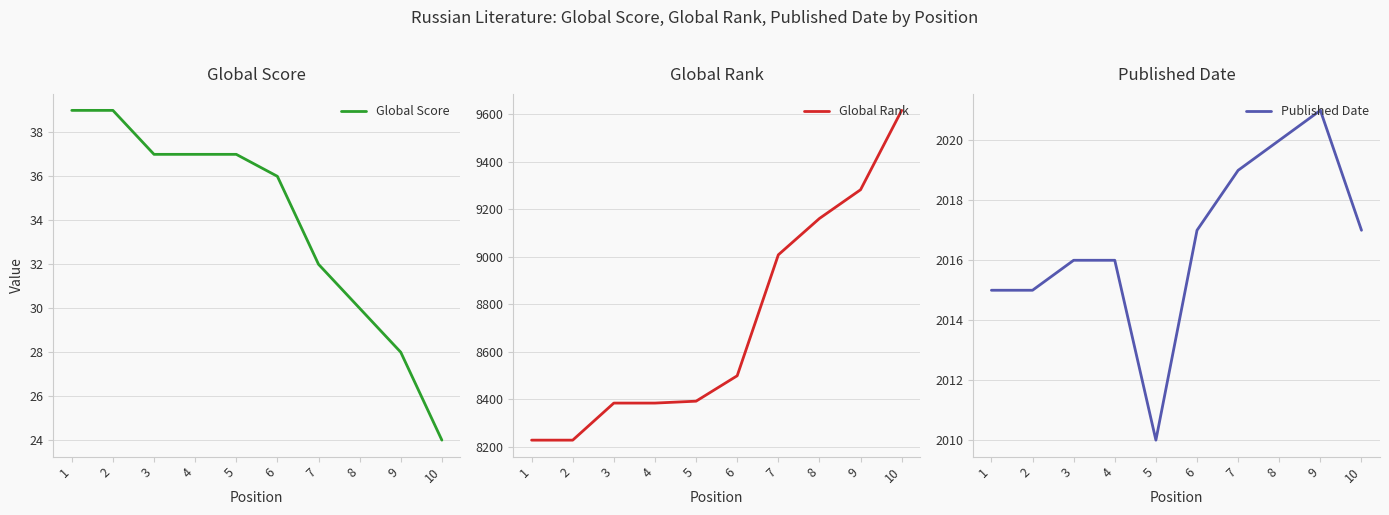

Is this an area chart (filled region under the line)?

No